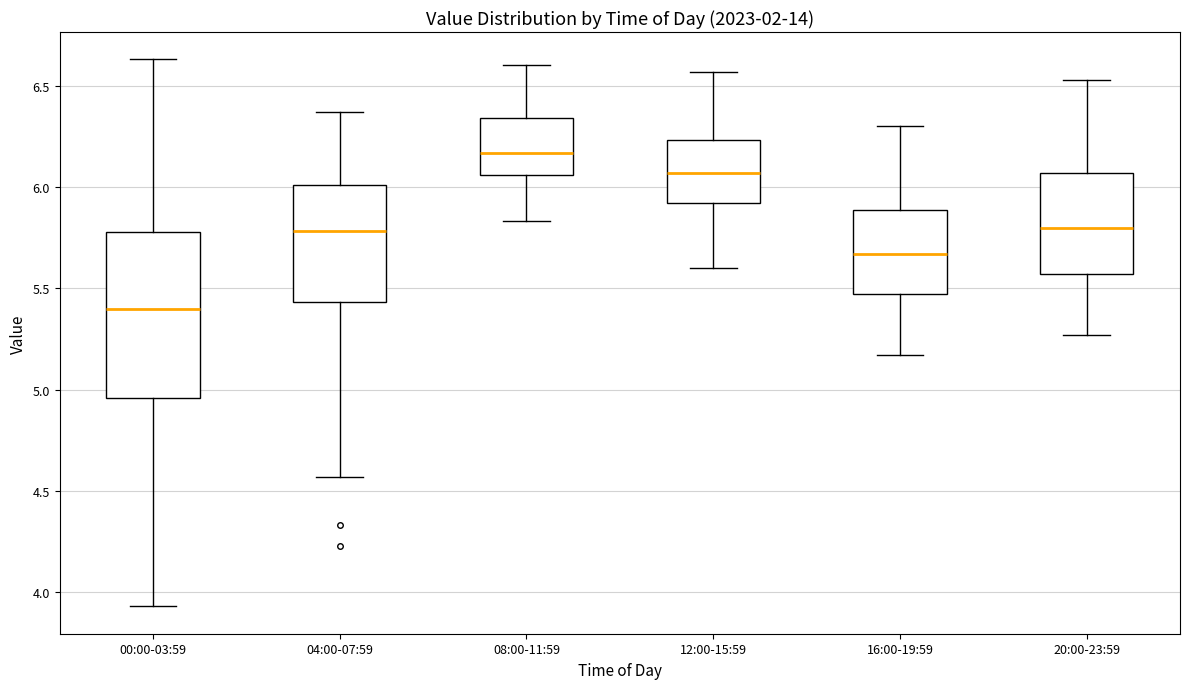

Which box has the highest median line?

08:00-11:59